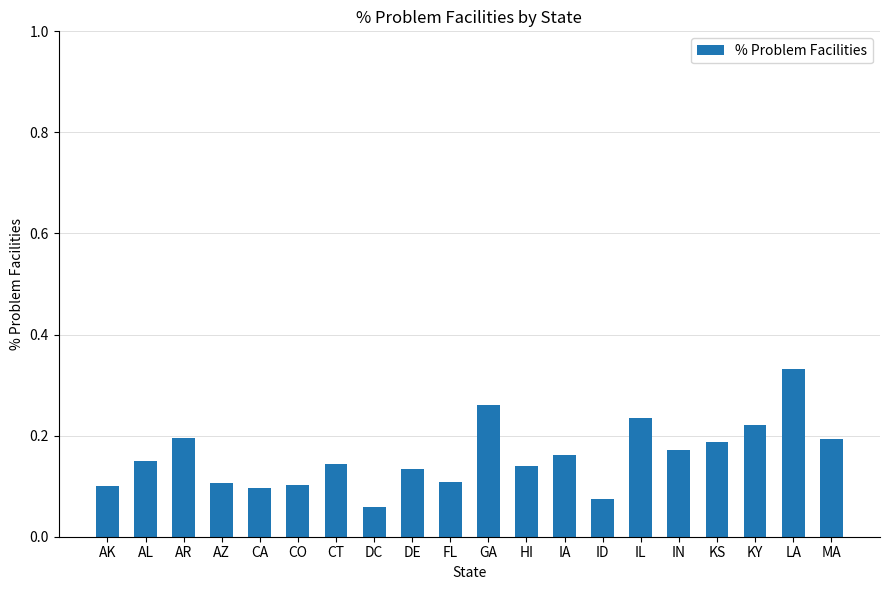

What is the label of the 1st bar from the left?

AK